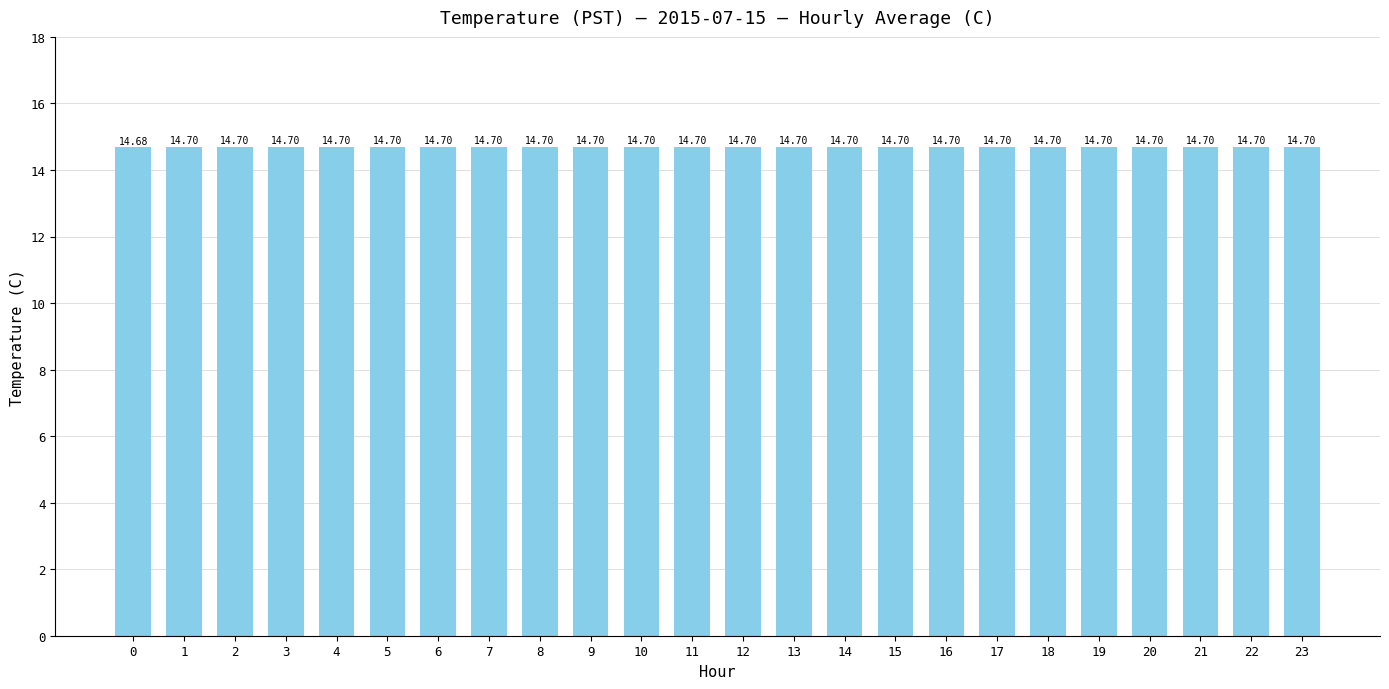

What is the sum of the values at 9 and 22?

29.4